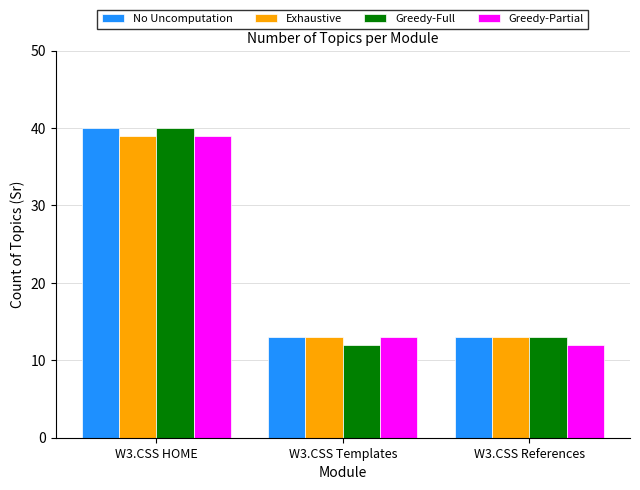

Read the Greedy-Full value at W3.CSS Templates, to the nearest 10.

10